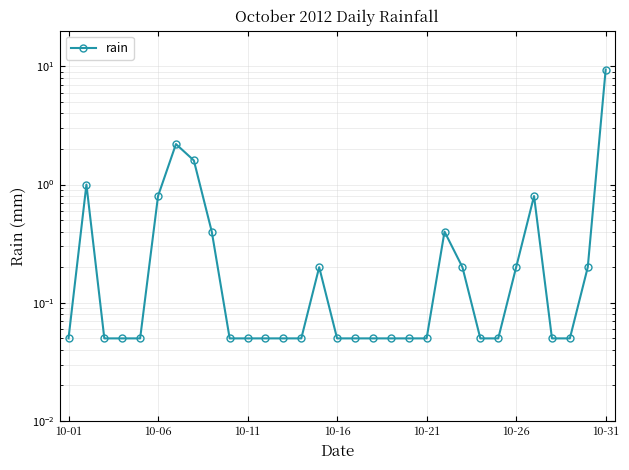

True or false: the data has more than 2 interior local peaks.

True